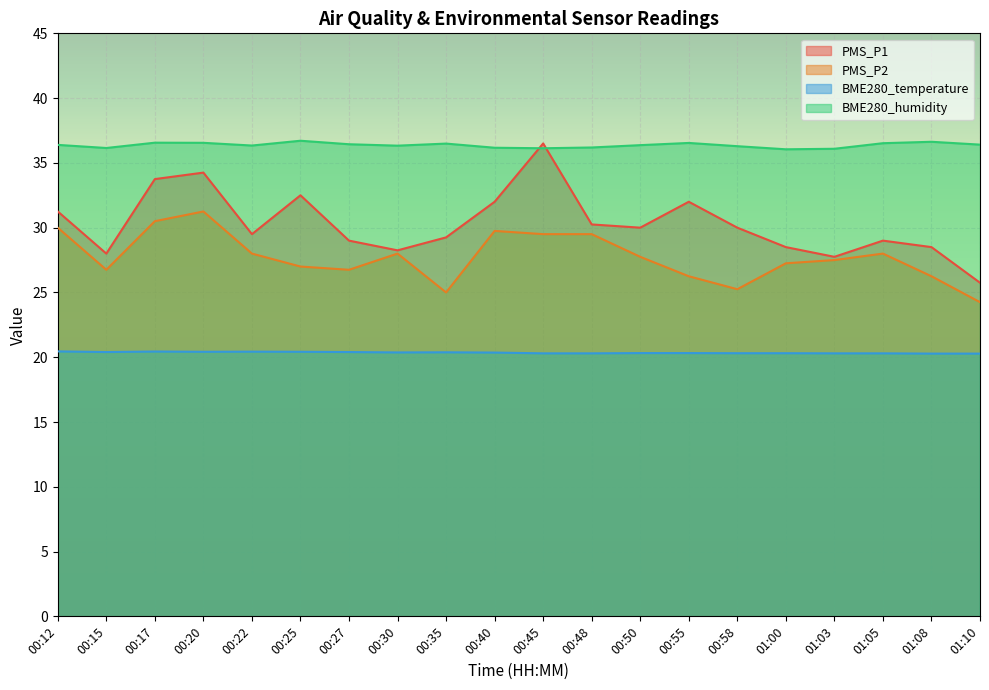

At 00:30, list the series in order from smallest to largest.

BME280_temperature, PMS_P2, PMS_P1, BME280_humidity